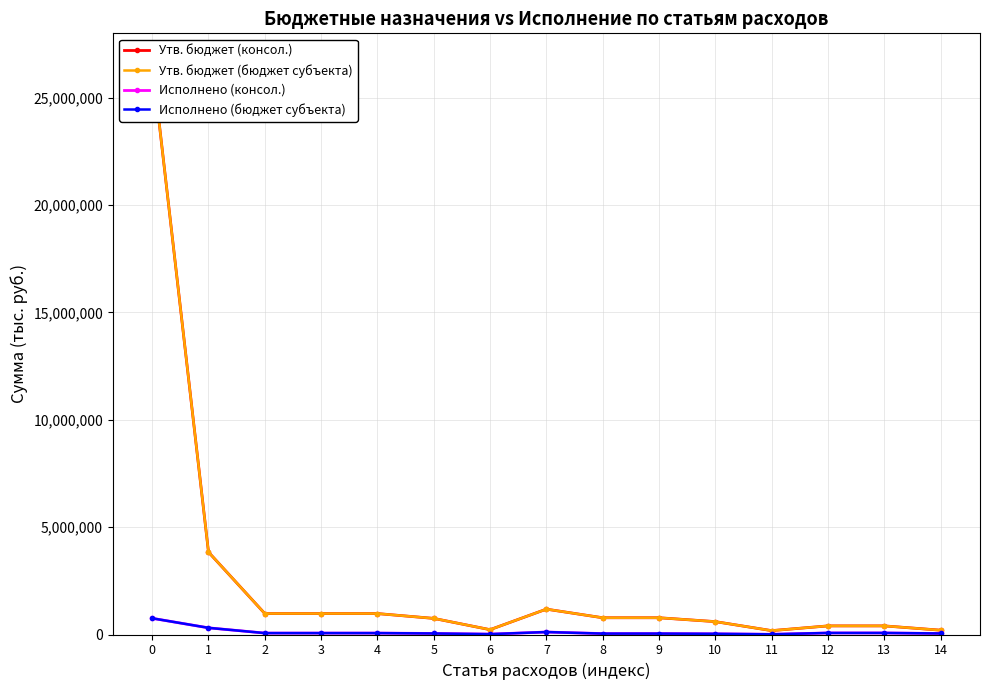

What is the highest value of the Утв. бюджет (консол.) series?

26664756.0